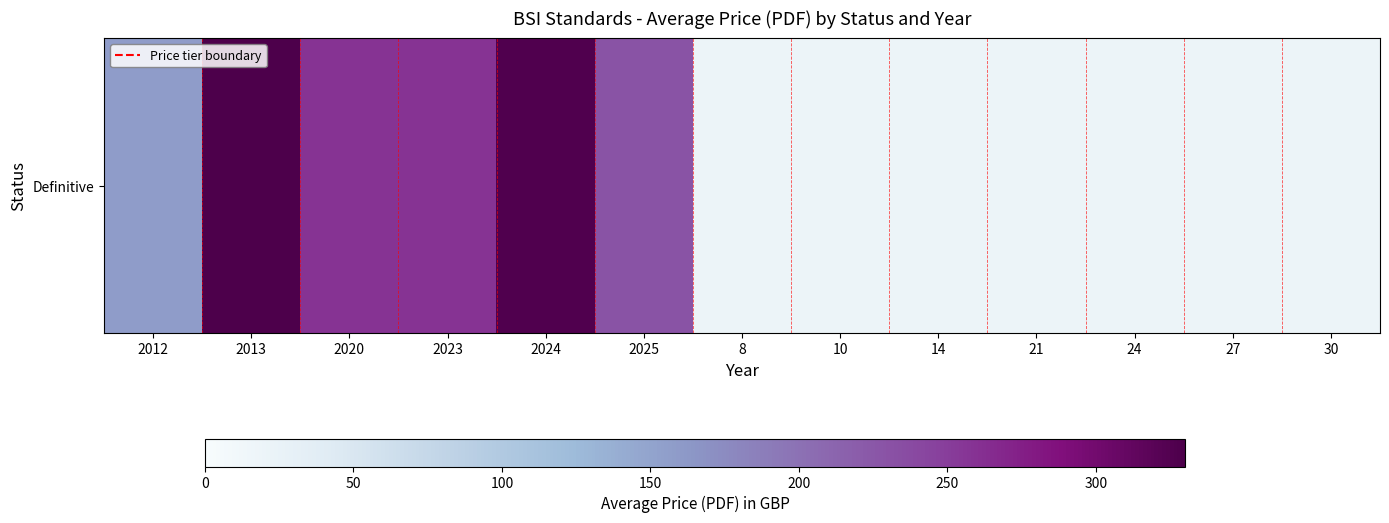

Reading right to left, list all the values displayed in this chart.

30=20.0	27=20.0	24=20.0	21=20.0	14=20.0	10=20.0	8=20.0	2025=229.2	2024=327.3	2023=258.0	2020=258.0	2013=330.0	2012=158.0